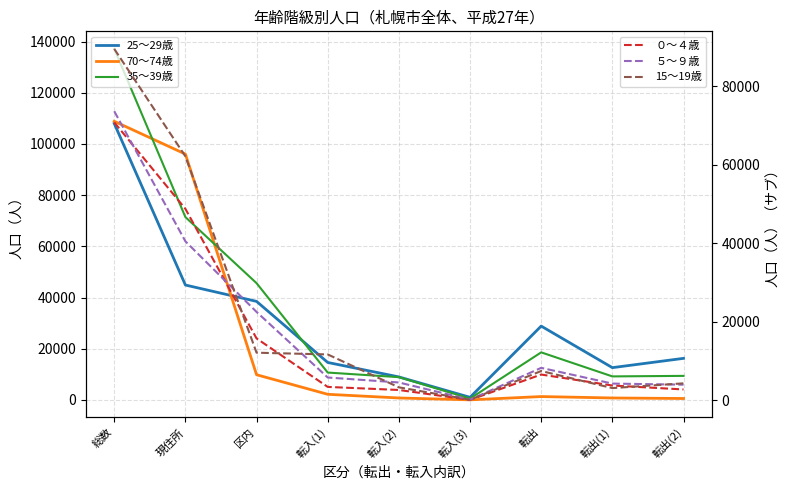

List the labels in order of 25～29歳 value, smallest first.

転入(3), 転入(2), 転出(1), 転入(1), 転出(2), 転出, 区内, 現住所, 総数